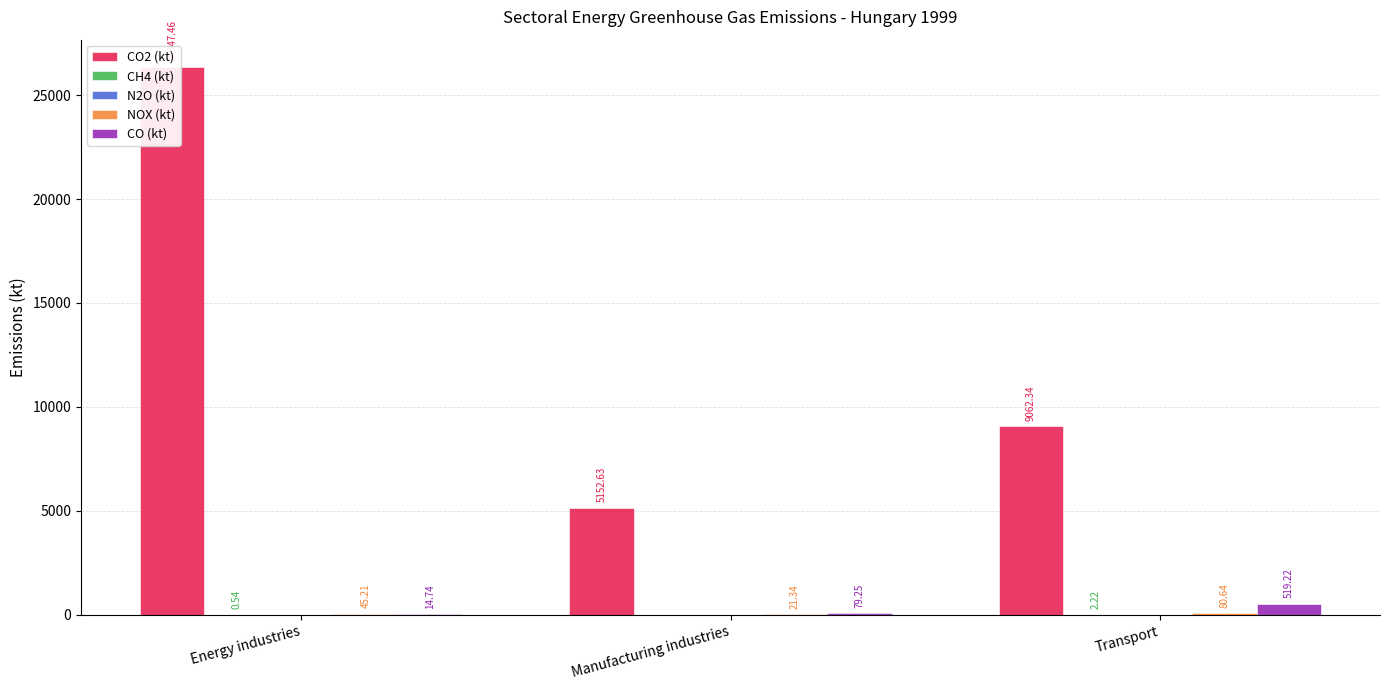

What is the difference between the CO2 (kt) values at Manufacturing industries and Transport?

3909.7